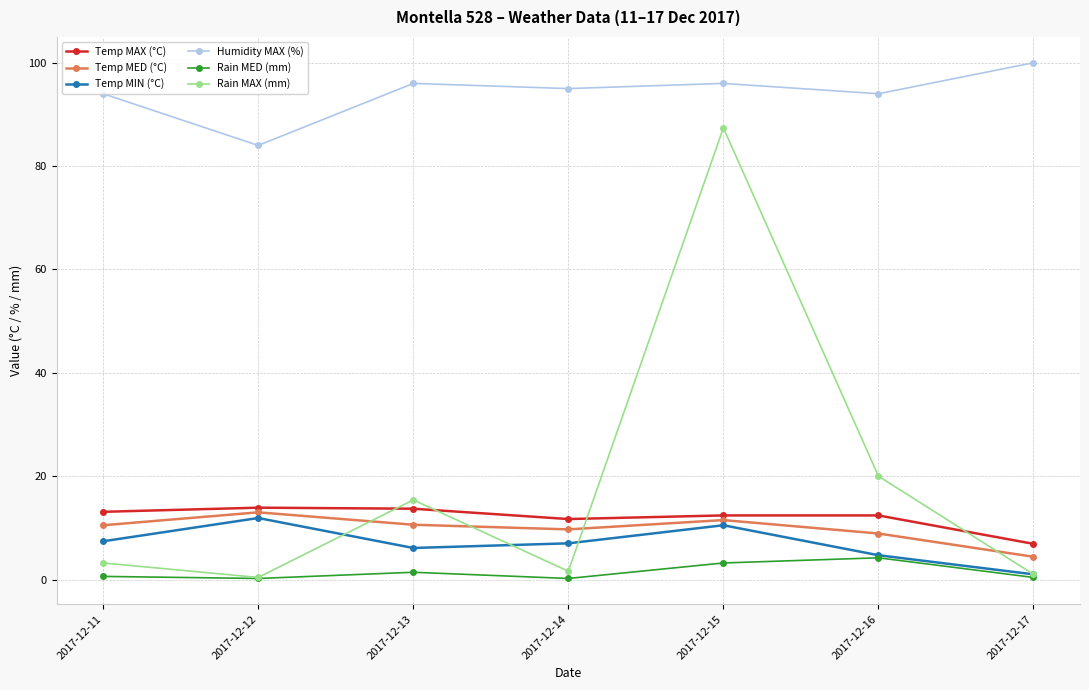

Is the value of Humidity MAX (%) at 2017-12-13 greater than the value of Temp MED (°C) at 2017-12-13?

Yes